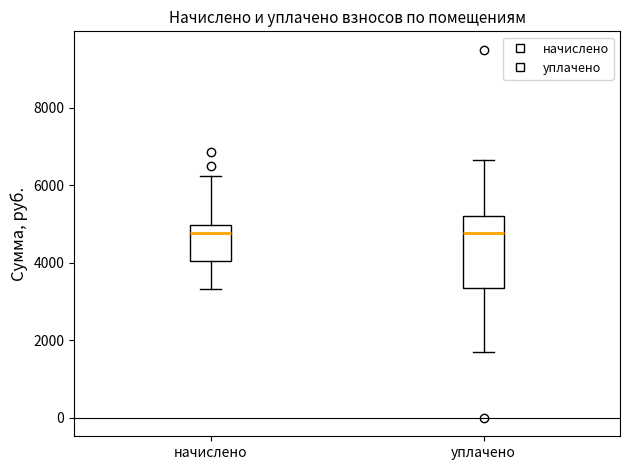

Reading left to right, transcribe this box plot: for each box, give where its median line is, the range the box spans, and where its two whiskers end, as read against the y-axis. The values are not printed on the chart, so give them approximately, as read against the axis.

начислено: median 4800, box 4000 to 5000, whiskers 3400 to 6200
уплачено: median 4800, box 3400 to 5200, whiskers 1800 to 6600